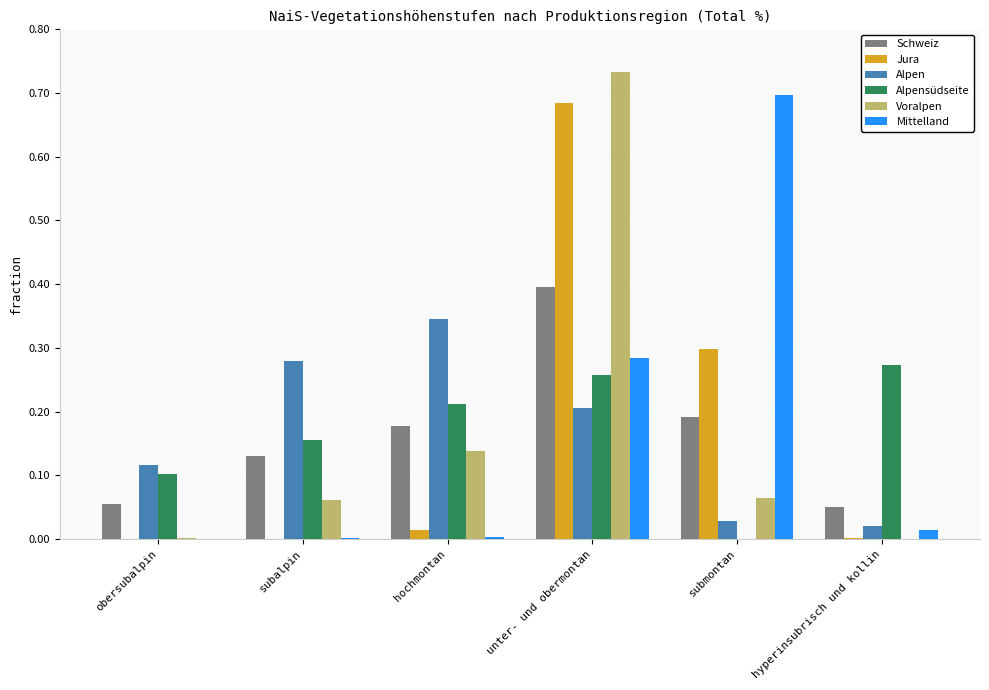

Which series changed the most between unter- und obermontan and hyperinsubrisch und kollin?

Voralpen